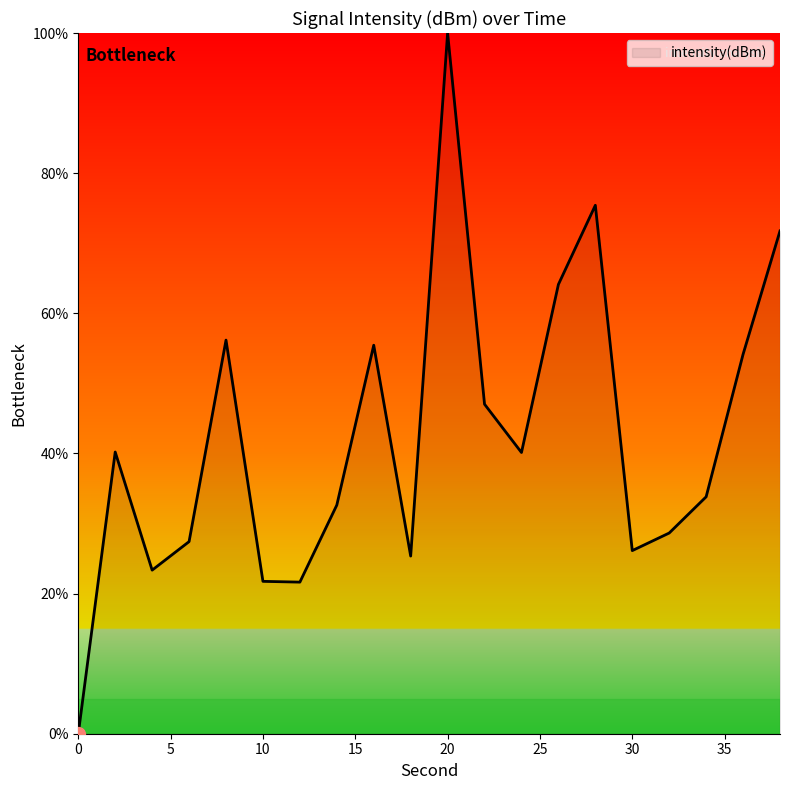

What is the greatest value displayed?

100.0